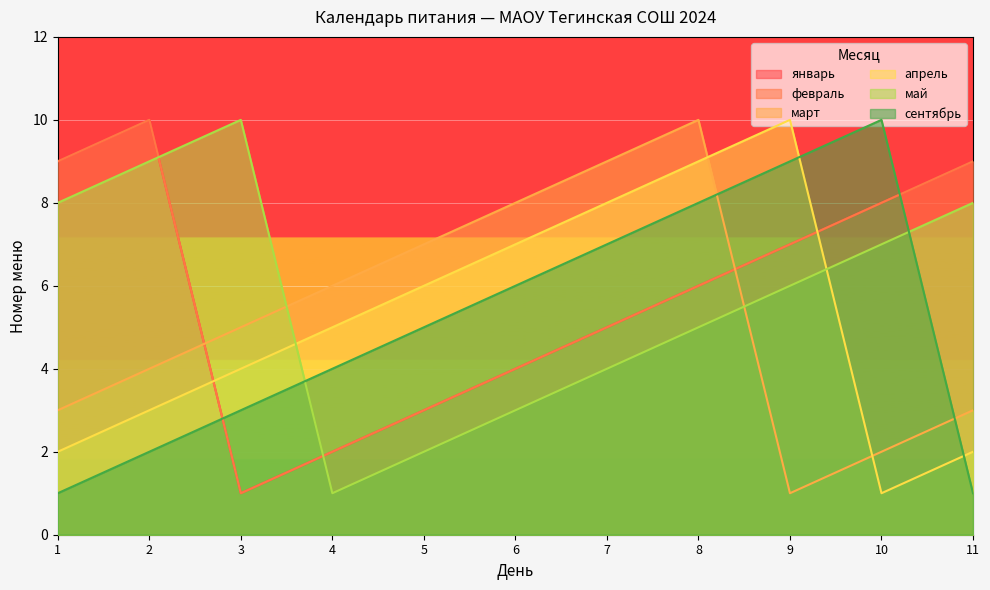

At which label does апрель reach its minimum?

10